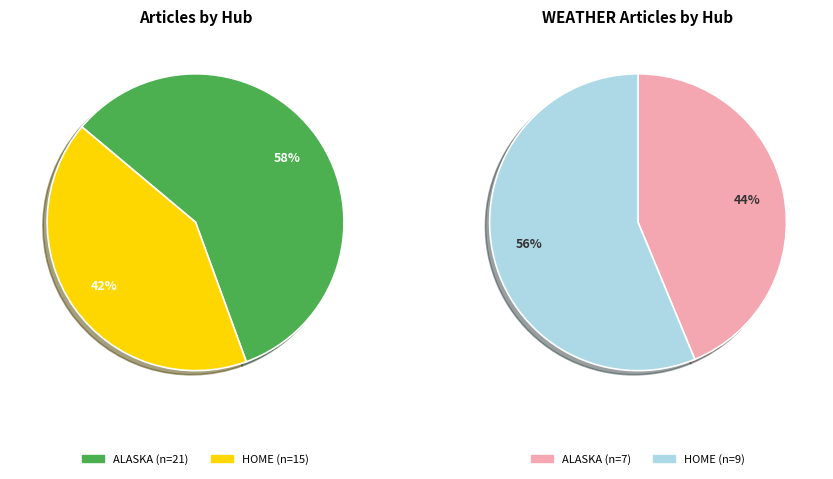

What is the largest slice in the pie chart?

ALASKA